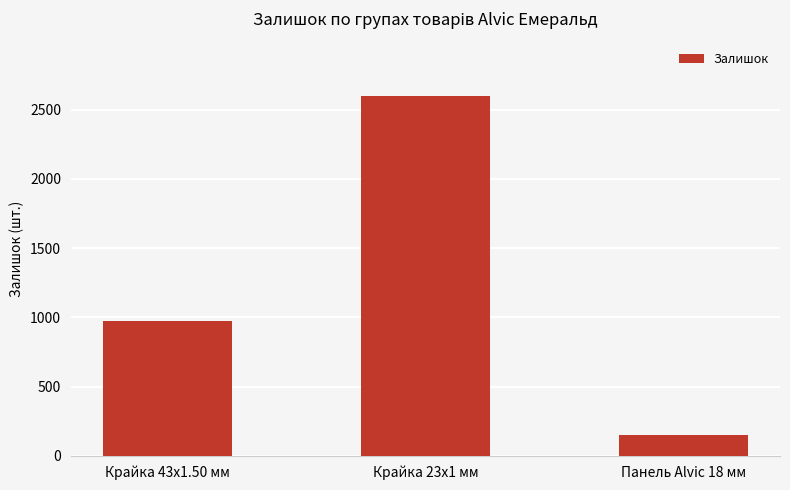

What is the difference between the second highest and minimum values?

828